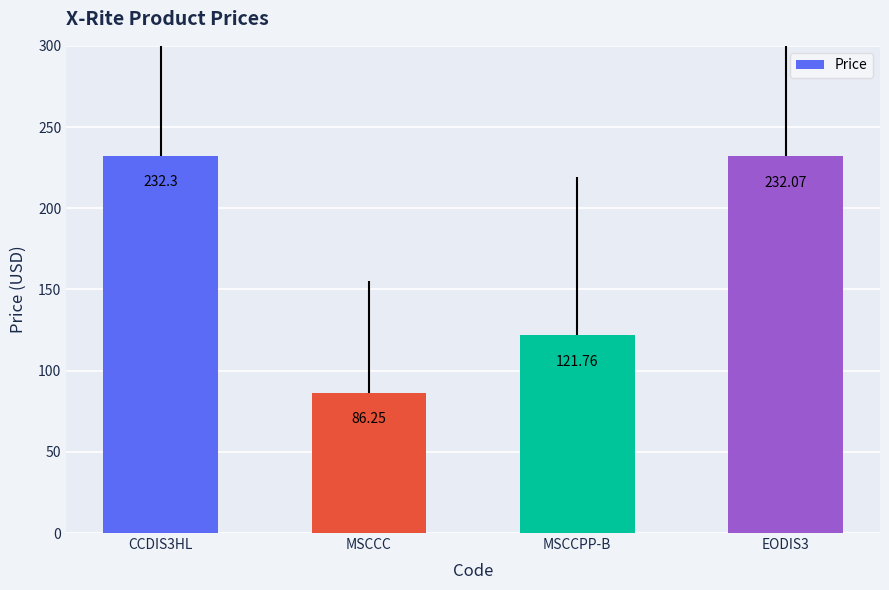

What is the average value?

168.1